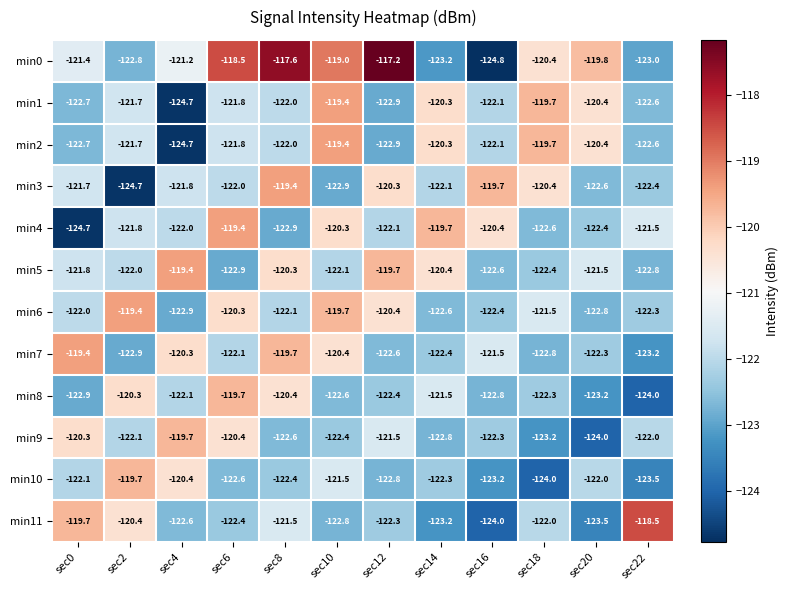

At how many categories does at least one series exceed -124?

12